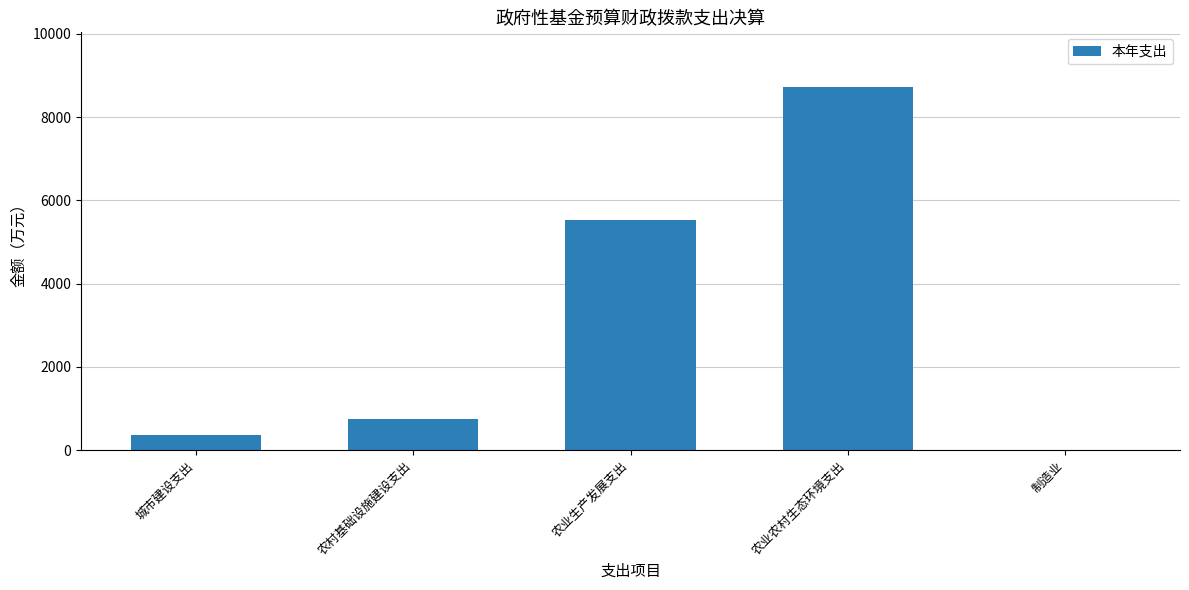

What is the maximum value shown in the chart?

8725.7